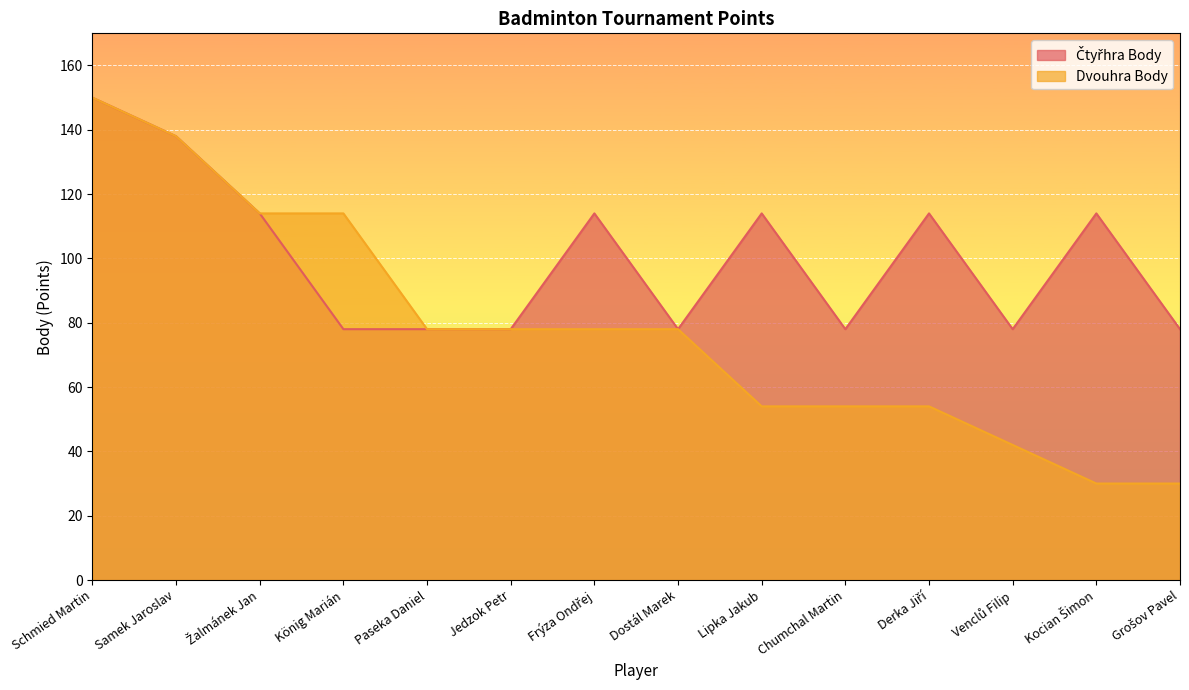

At which label is Čtyřhra Body closest to 114?

Žalmánek Jan